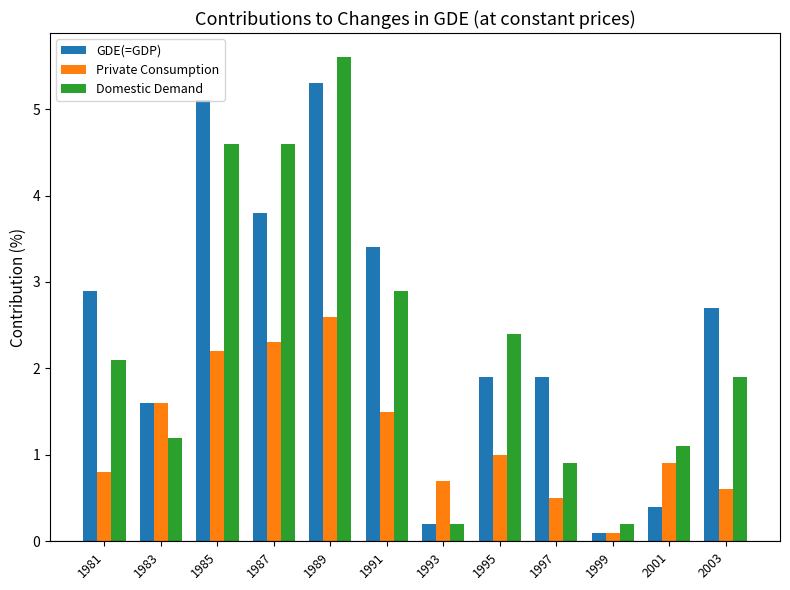

At which category does the chart reach its minimum across all series?

1999